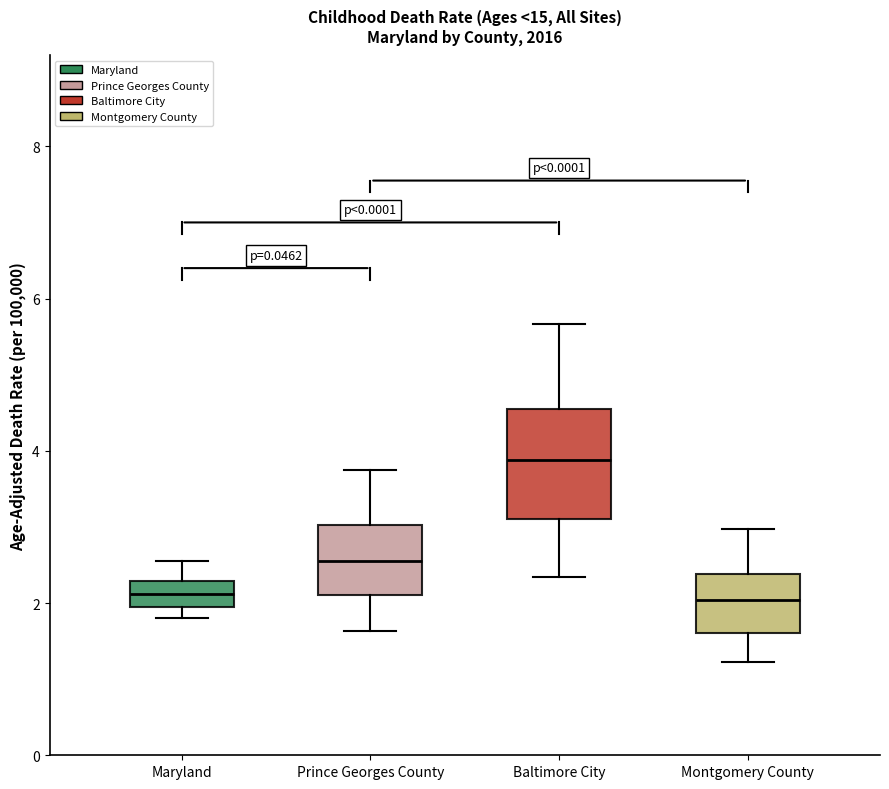

Which box is the tallest, from its lower edge to its upper edge?

Baltimore City